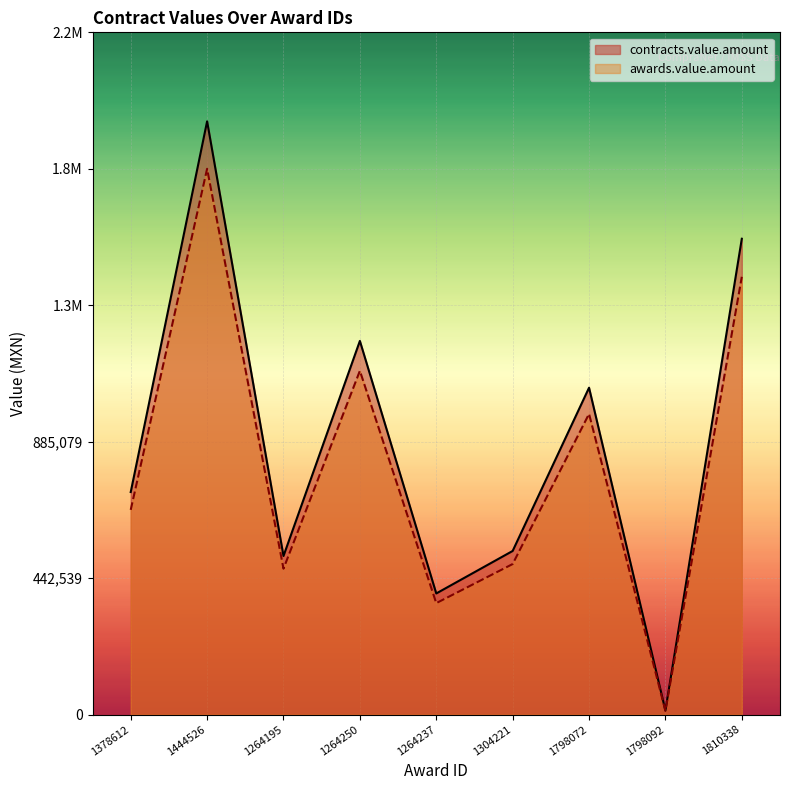

True or false: contracts.value.amount has more than 1 points higher than both neighbors.

True